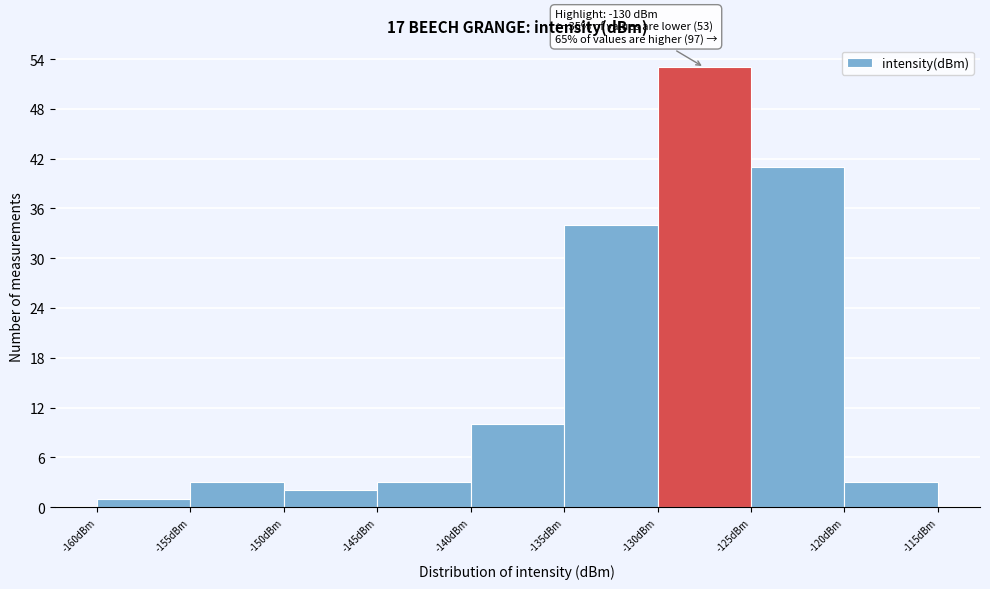

Over which range of the x-axis is the bar tallest?

-130 to -125